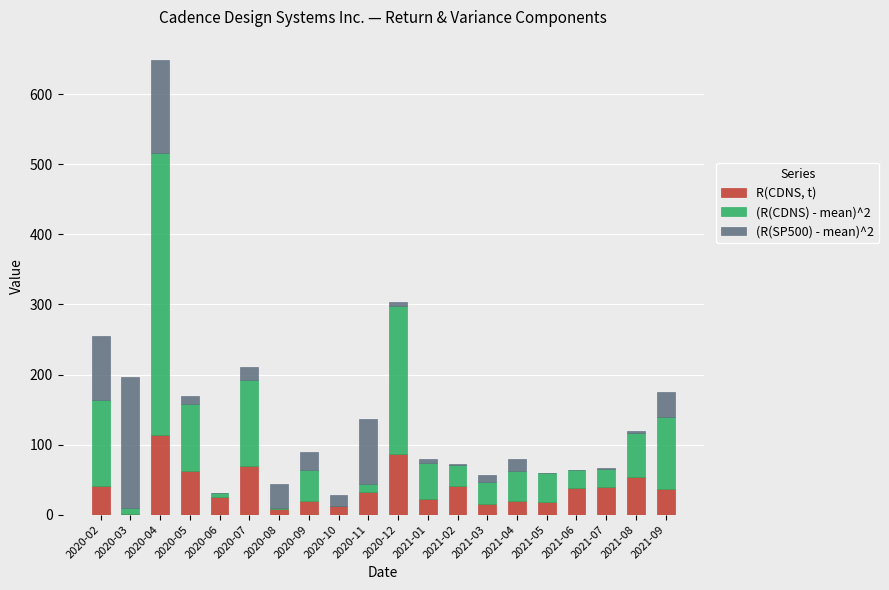

What is the sum of all R(CDNS, t) values?

755.5